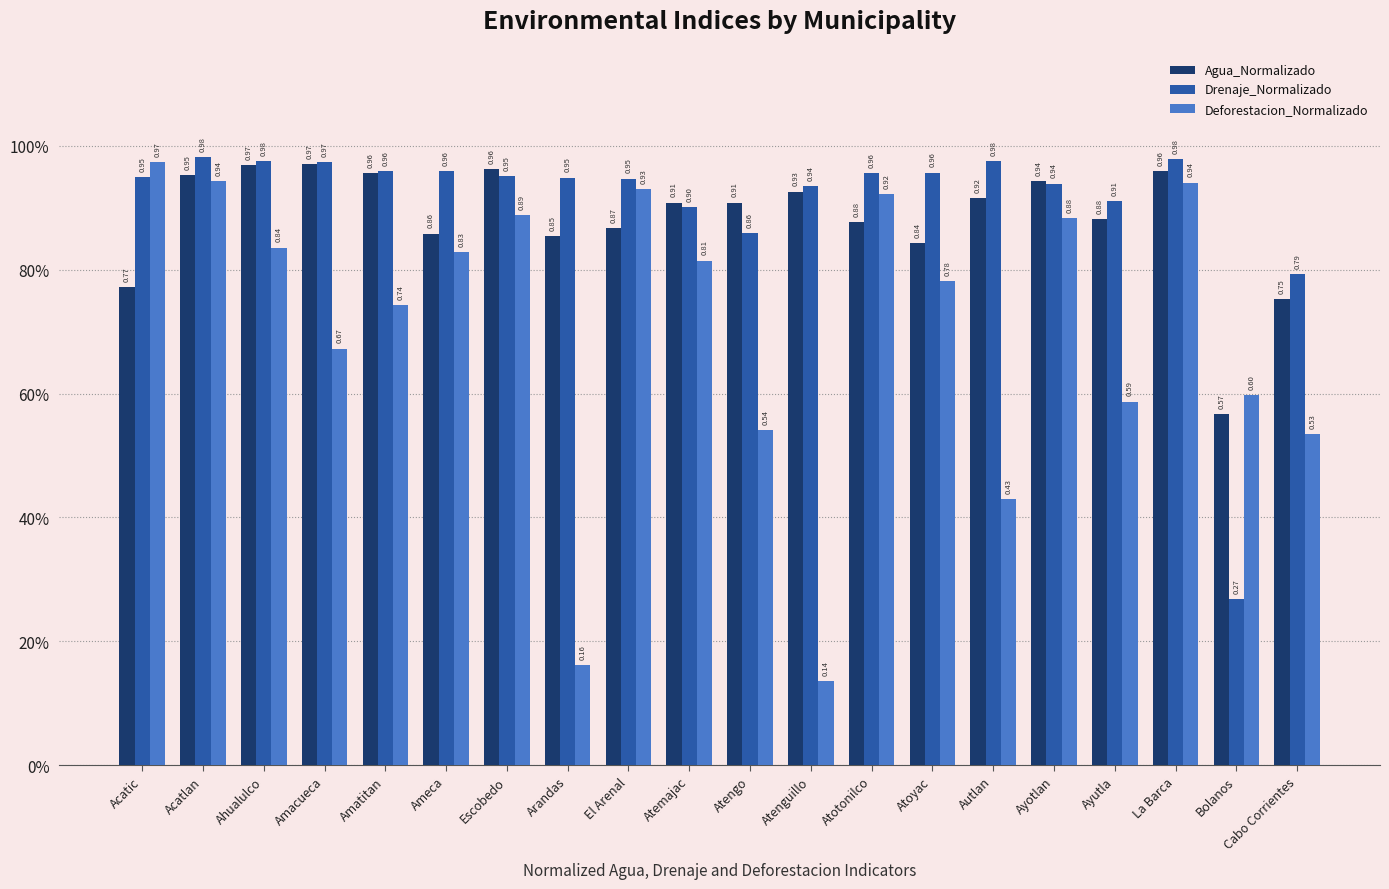

Reading left to right, what are all the values shown in this chart?

Agua_Normalizado: Acatic=0.8	Acatlan=1.0	Ahualulco=1.0	Amacueca=1.0	Amatitan=1.0	Ameca=0.9	Escobedo=1.0	Arandas=0.9	El Arenal=0.9	Atemajac=0.9	Atengo=0.9	Atenguillo=0.9	Atotonilco=0.9	Atoyac=0.8	Autlan=0.9	Ayotlan=0.9	Ayutla=0.9	La Barca=1.0	Bolanos=0.6	Cabo Corrientes=0.8
Drenaje_Normalizado: Acatic=0.9	Acatlan=1.0	Ahualulco=1.0	Amacueca=1.0	Amatitan=1.0	Ameca=1.0	Escobedo=1.0	Arandas=0.9	El Arenal=0.9	Atemajac=0.9	Atengo=0.9	Atenguillo=0.9	Atotonilco=1.0	Atoyac=1.0	Autlan=1.0	Ayotlan=0.9	Ayutla=0.9	La Barca=1.0	Bolanos=0.3	Cabo Corrientes=0.8
Deforestacion_Normalizado: Acatic=1.0	Acatlan=0.9	Ahualulco=0.8	Amacueca=0.7	Amatitan=0.7	Ameca=0.8	Escobedo=0.9	Arandas=0.2	El Arenal=0.9	Atemajac=0.8	Atengo=0.5	Atenguillo=0.1	Atotonilco=0.9	Atoyac=0.8	Autlan=0.4	Ayotlan=0.9	Ayutla=0.6	La Barca=0.9	Bolanos=0.6	Cabo Corrientes=0.5